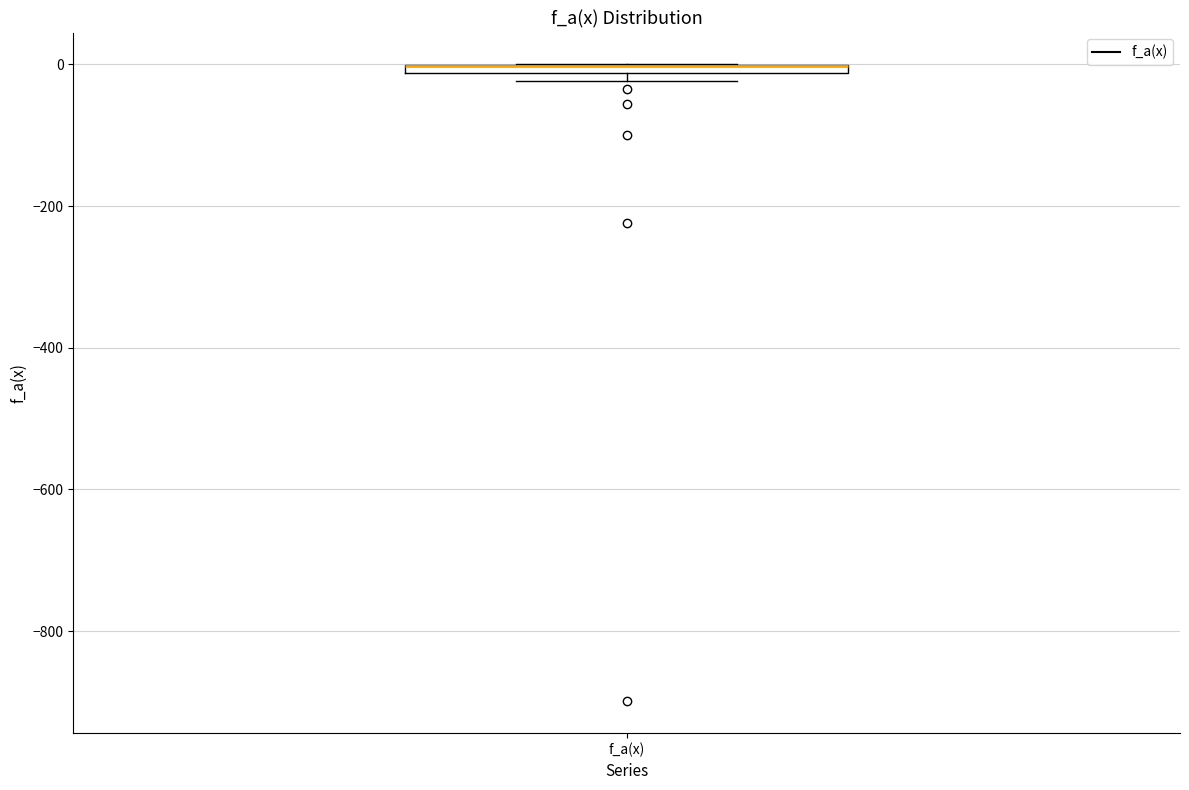

Where is the upper edge of the box for f_a(x) on the y-axis? The values are not printed on the chart, so give them approximately, as read against the axis.

0